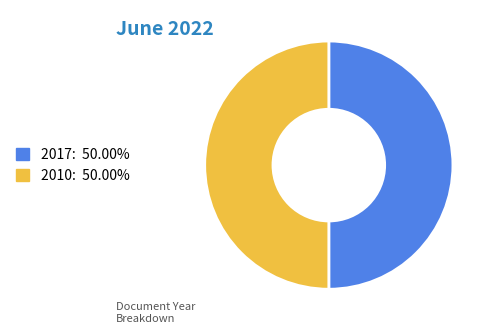

Approximately how many times larger is the value at 2010: 50.00% compared to 2017: 50.00%?

1.0